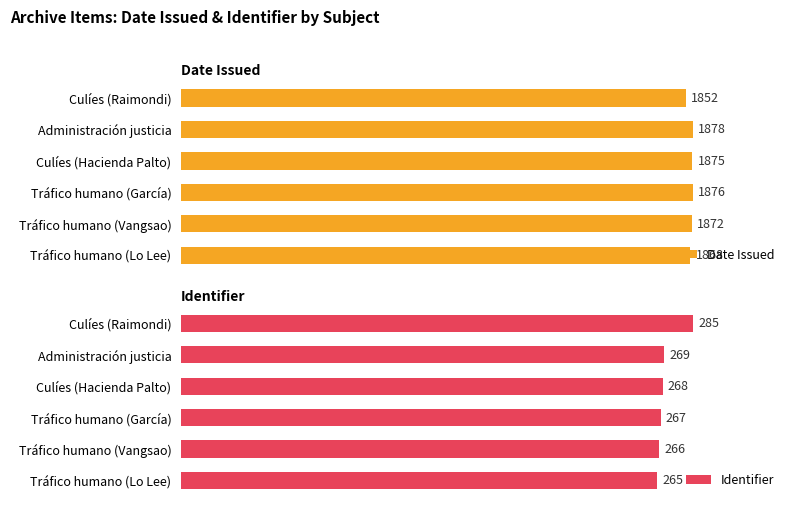

Reading right to left, transcribe all the data shown in this chart.

Date Issued: 1852	1878	1875	1876	1872	1868
Identifier: 285	269	268	267	266	265